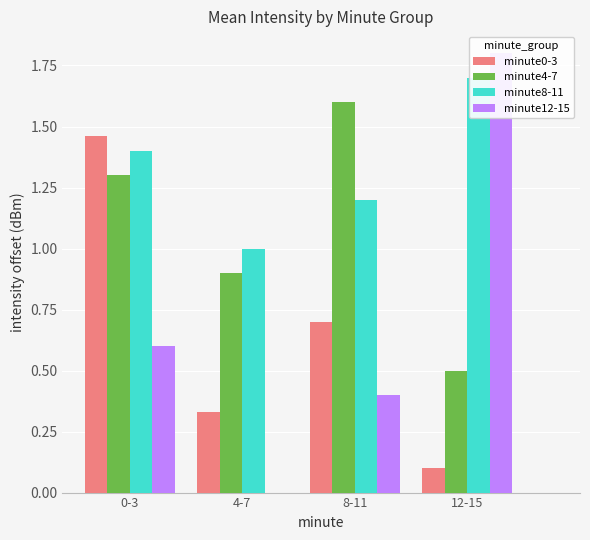

Is the value of minute12-15 at 8-11 greater than the value of minute8-11 at 4-7?

No